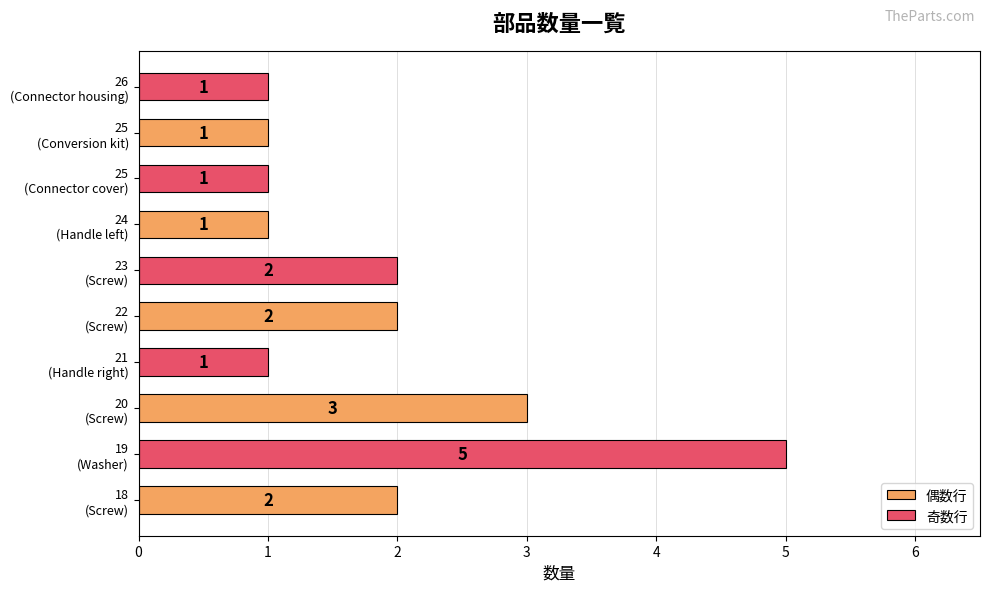

What is the maximum value for 奇数行?

5